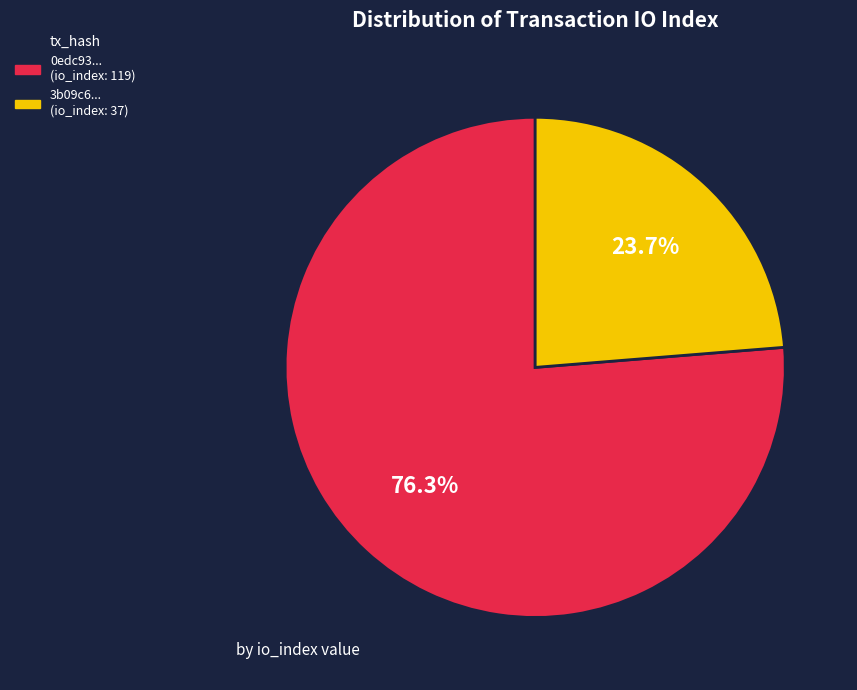

To the nearest percent, what is the average slice percentage?

50%